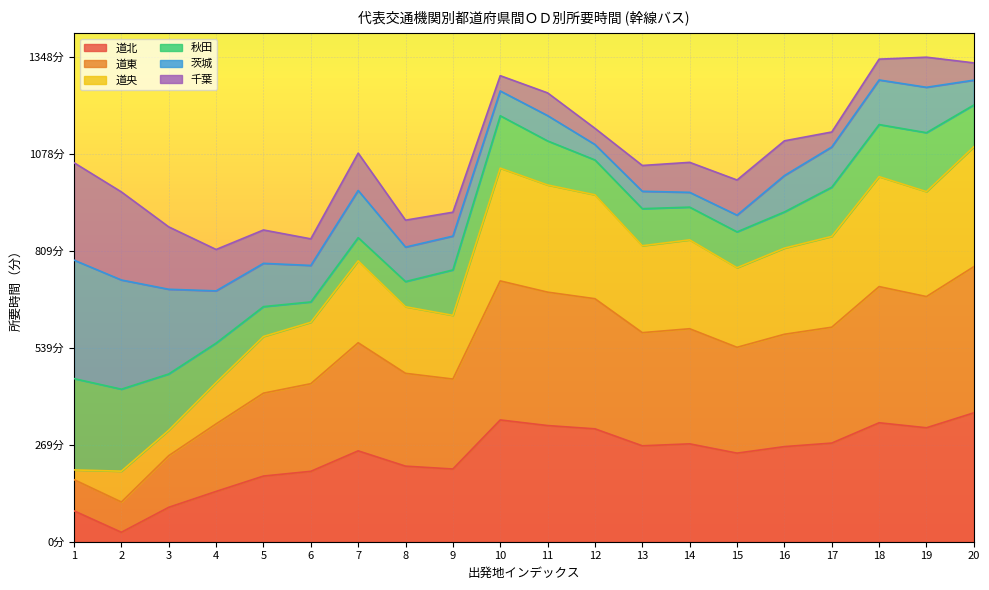

The value of 道東 at 7 is 187.5. True or false?

False